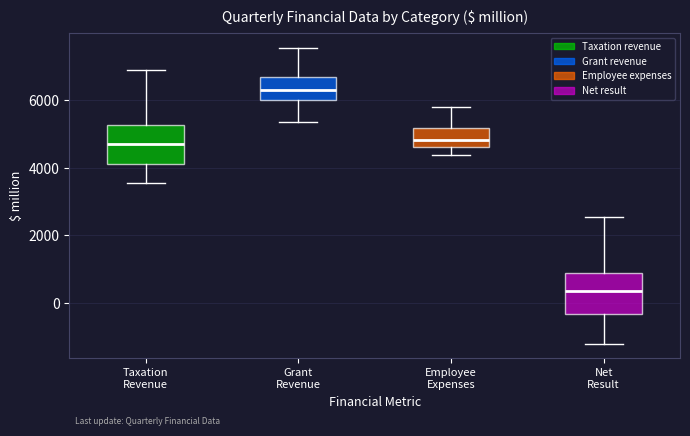

Which box has the lowest median line?

Net Result